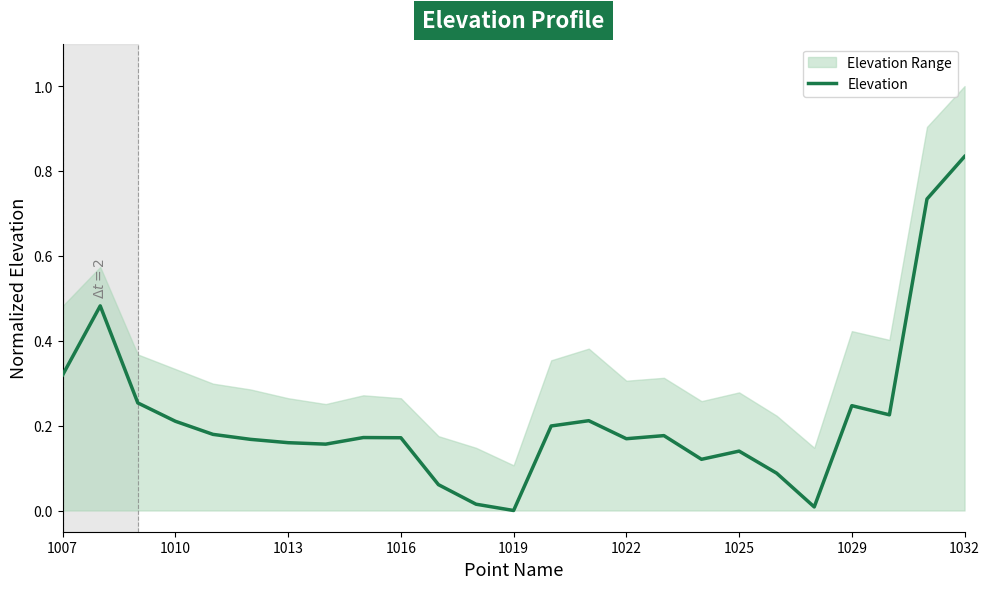

What is the difference between the second highest and minimum values?

0.7